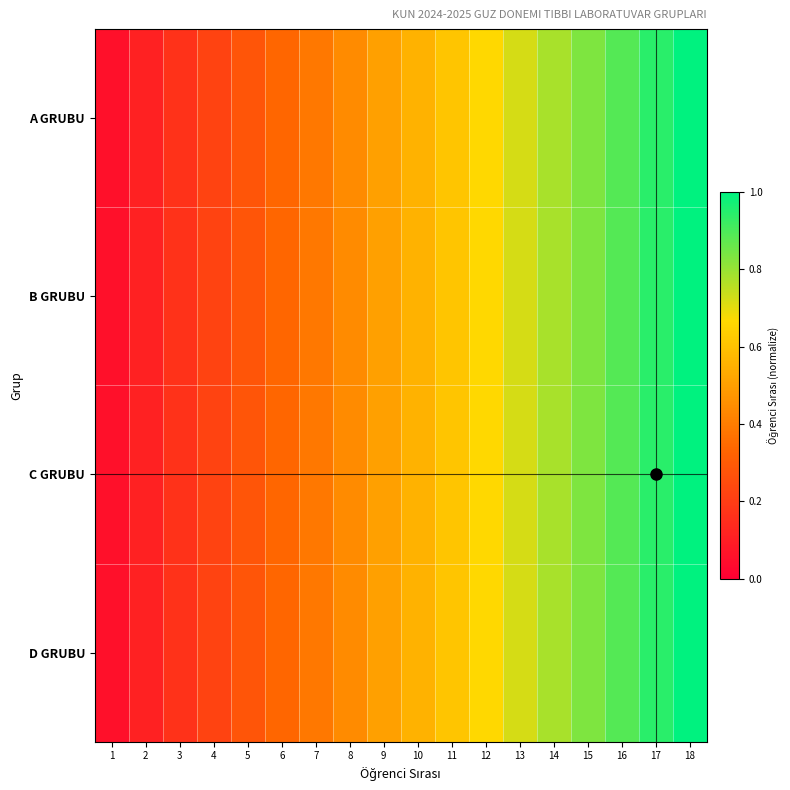

Which category has the lowest value across all series?

1